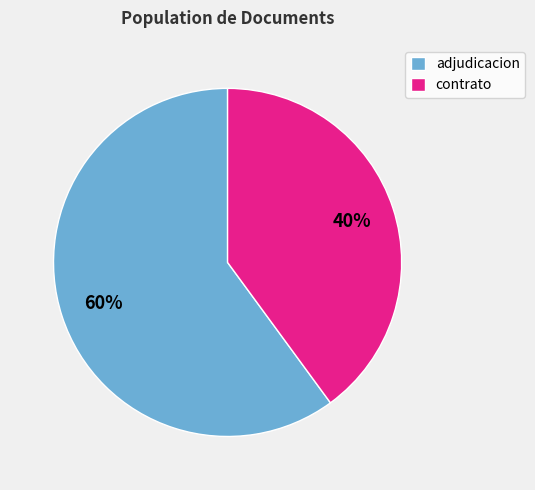

What percentage is the adjudicacion slice, to the nearest percent?

60%